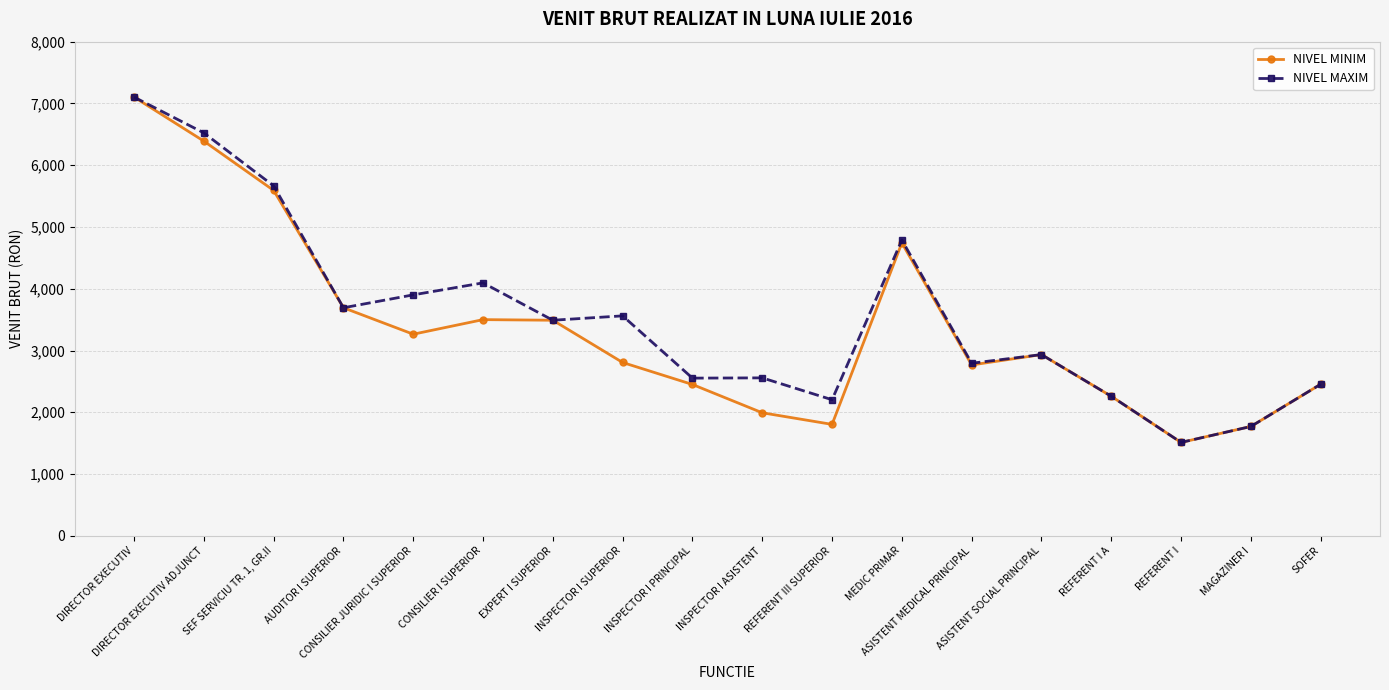

What is the average value of the NIVEL MAXIM series?

3548